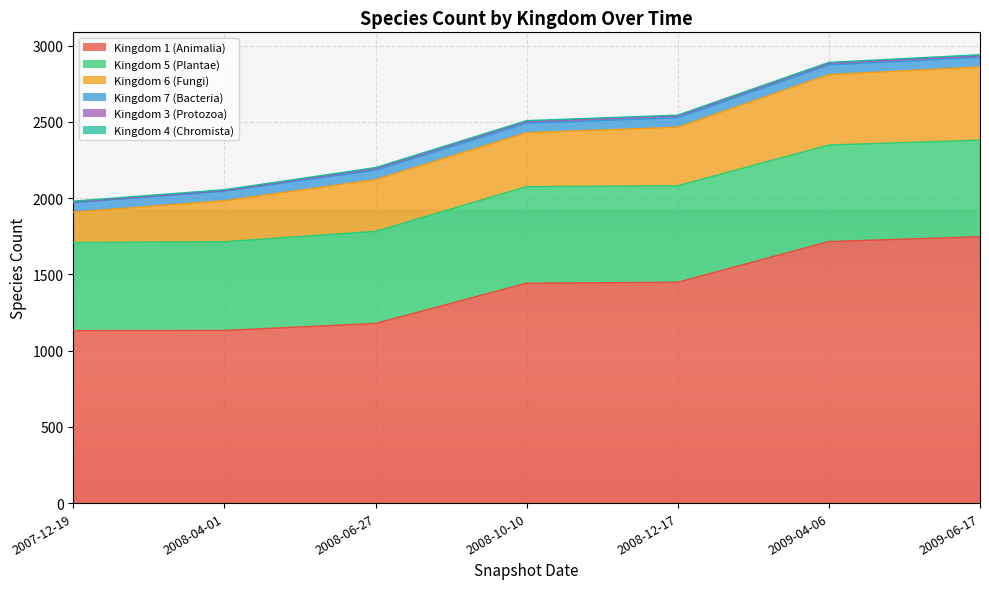

Does the chart display data point markers on the line(s)?

No